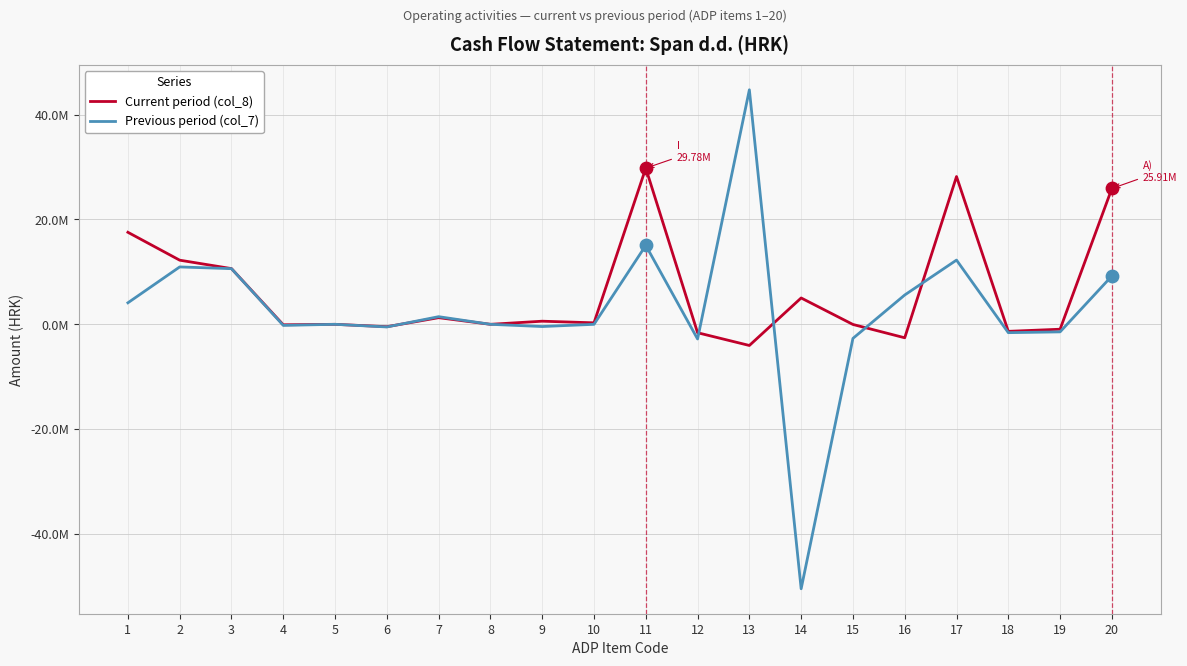

Which series has the largest total across all categories?

Current period (col_8)